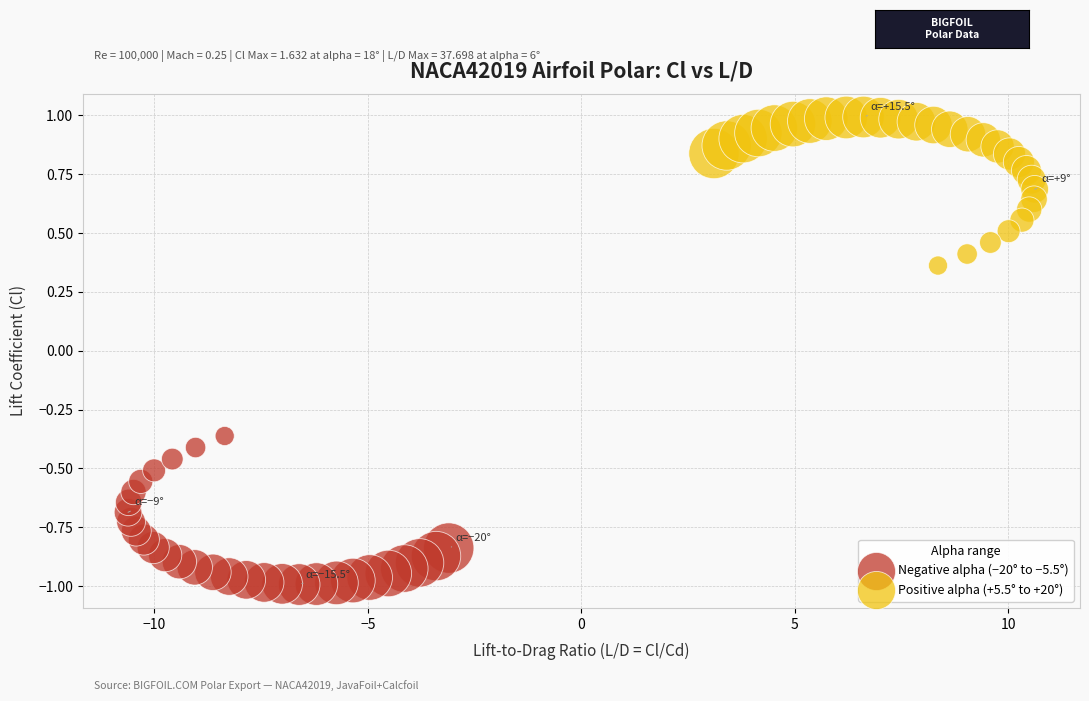

Which series contains the lowest Y value?

Negative alpha (−20° to −5.5°)